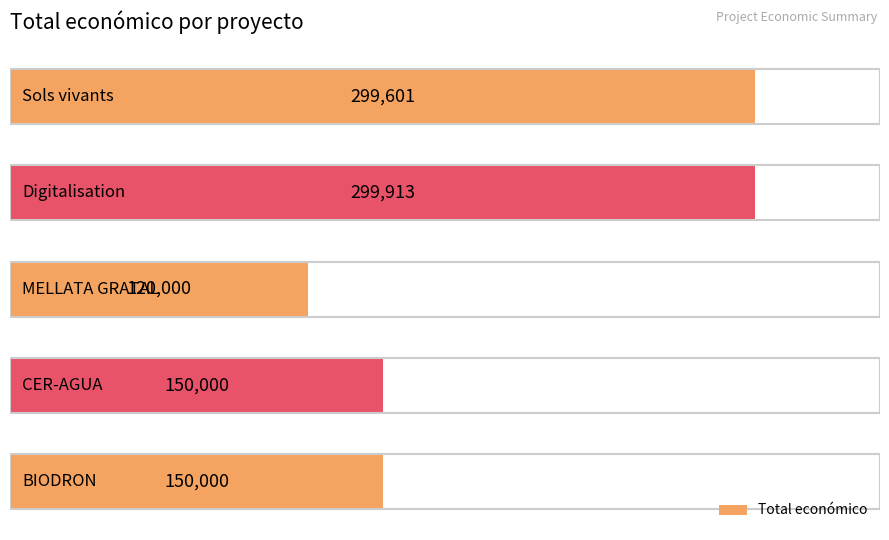

What is the difference between the maximum and minimum values?

179913